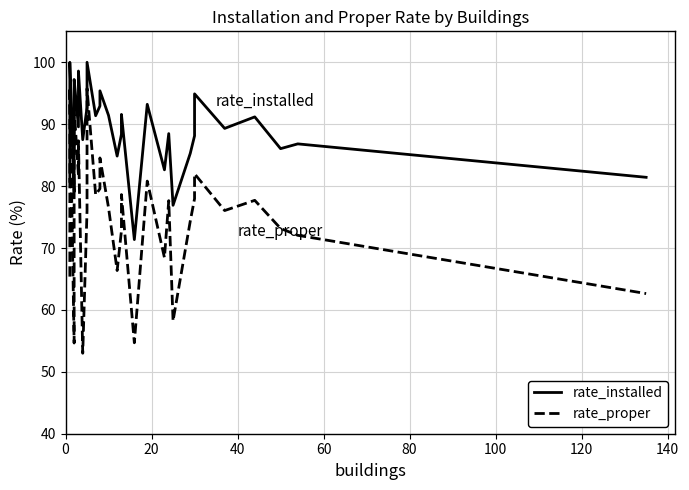

What are all the series names shown in the legend?

rate_installed, rate_proper